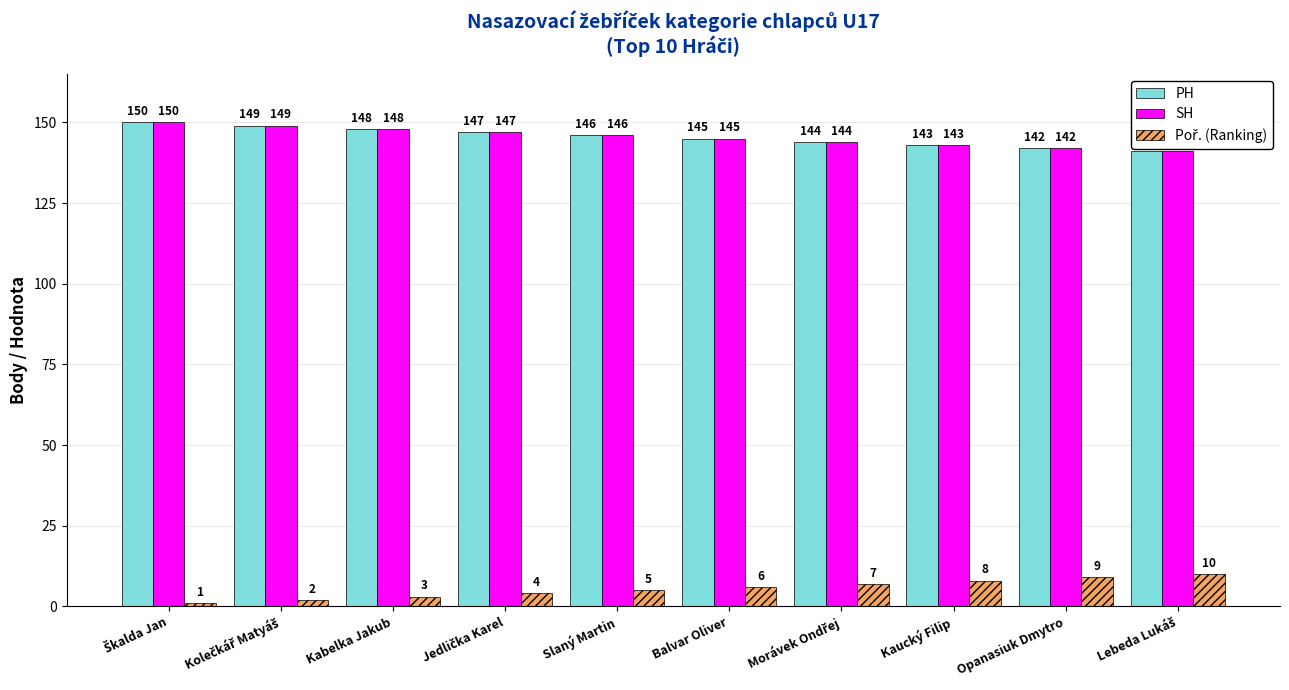

What is the spread (max minus min) of values at Opanasiuk Dmytro?

133